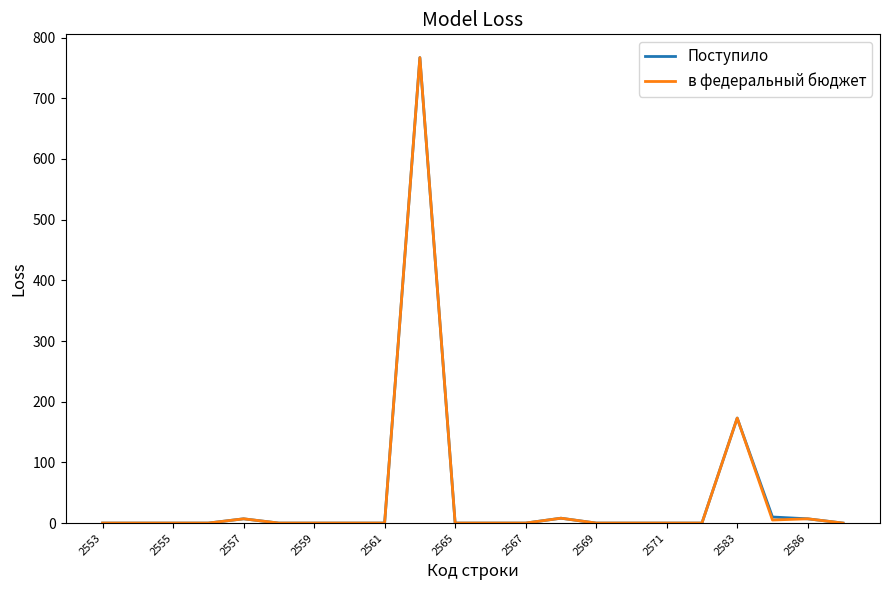

What is the average value of the в федеральный бюджет series?

44